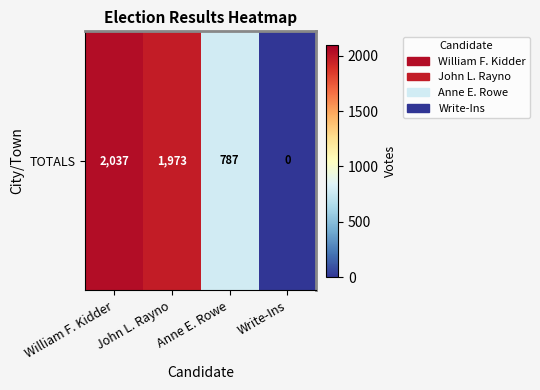

The chart shows a value of 790 at Write-Ins. True or false?

False